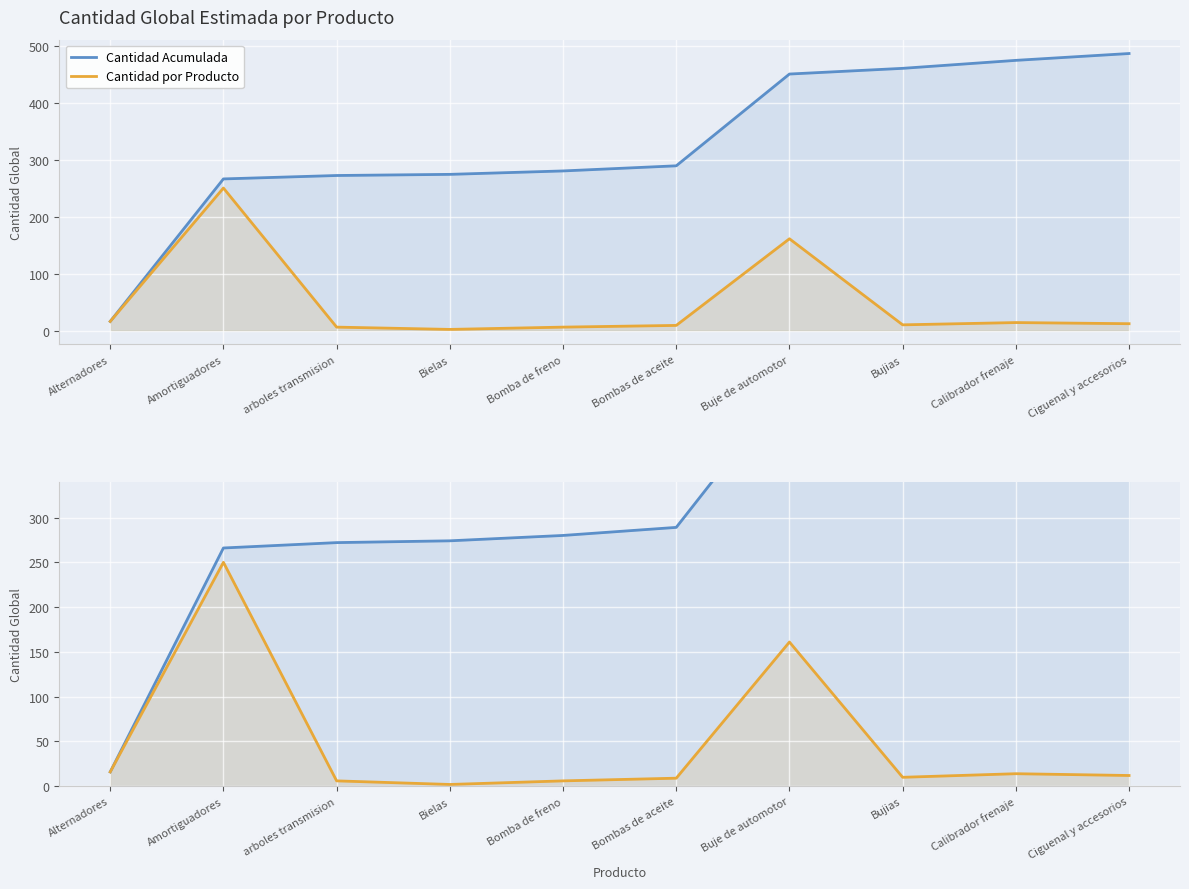

True or false: Cantidad por Producto and Cantidad Acumulada intersect in this chart.

False